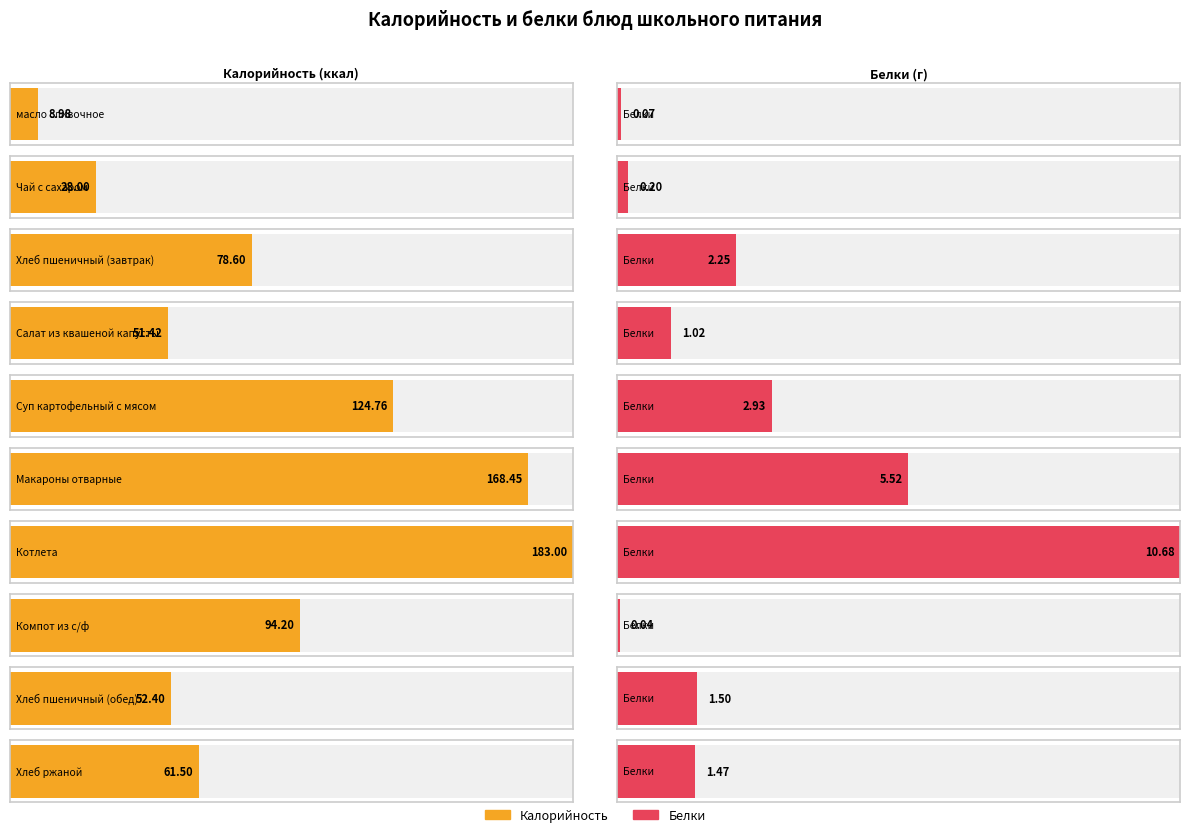

Between Хлеб пшеничный (завтрак) and Компот из с/ф, which series saw the biggest shift?

Калорийность